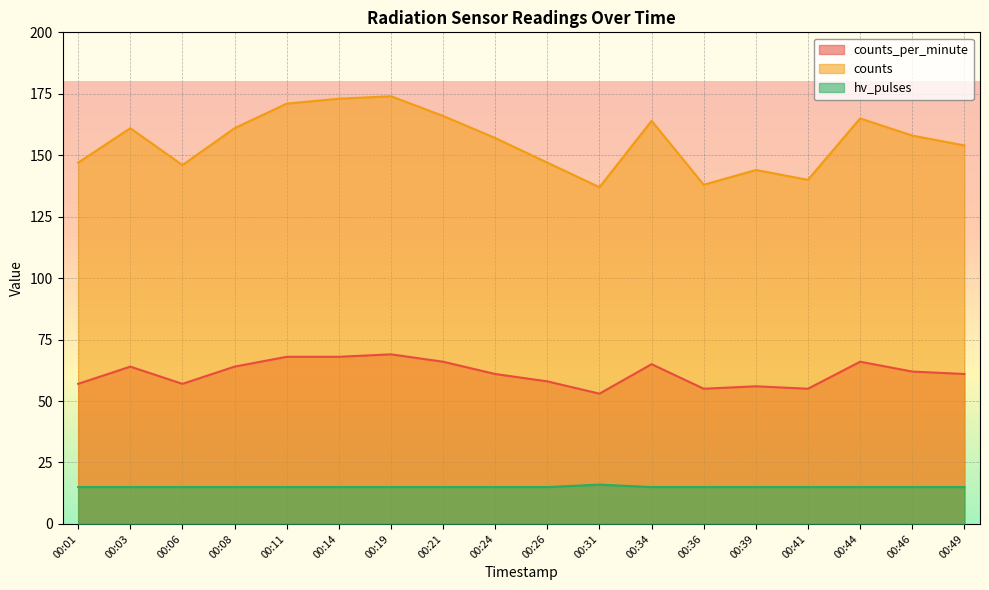

What is the difference between the maximum and minimum values in the counts_per_minute series?

16